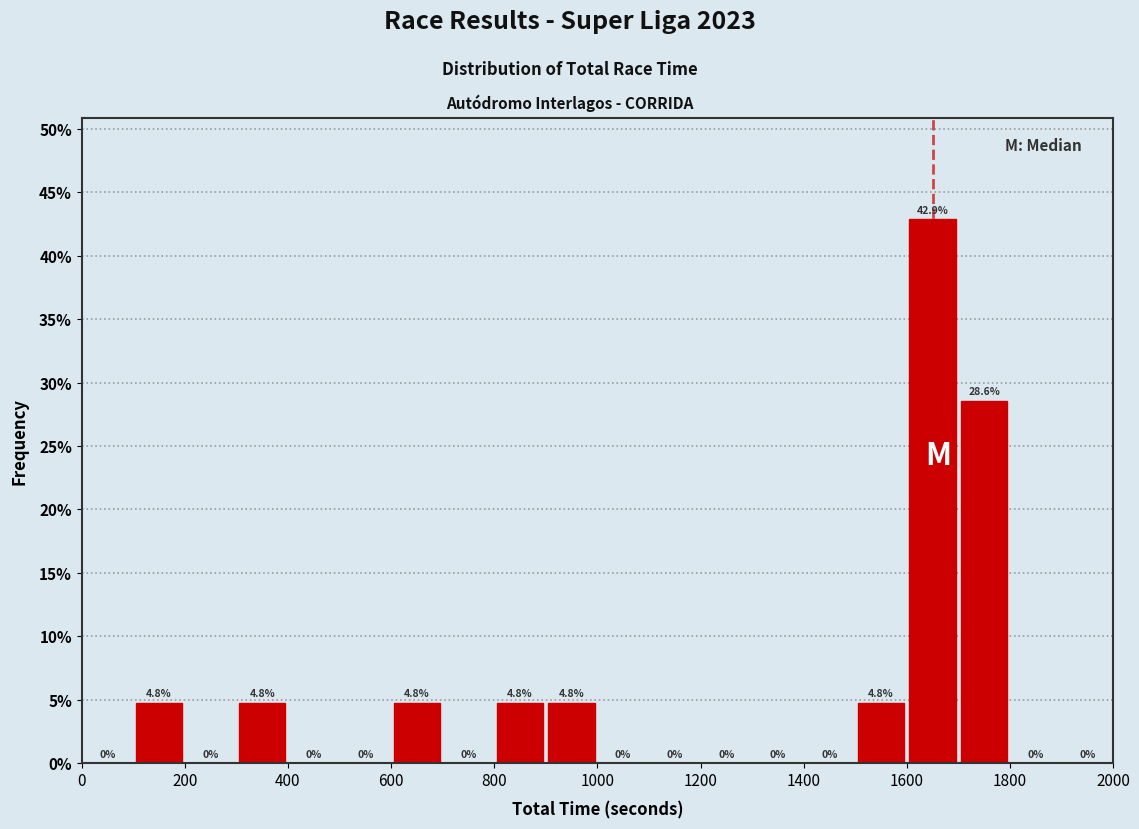

How tall is the bar that spans 100 to 200 on the x-axis?

4.8